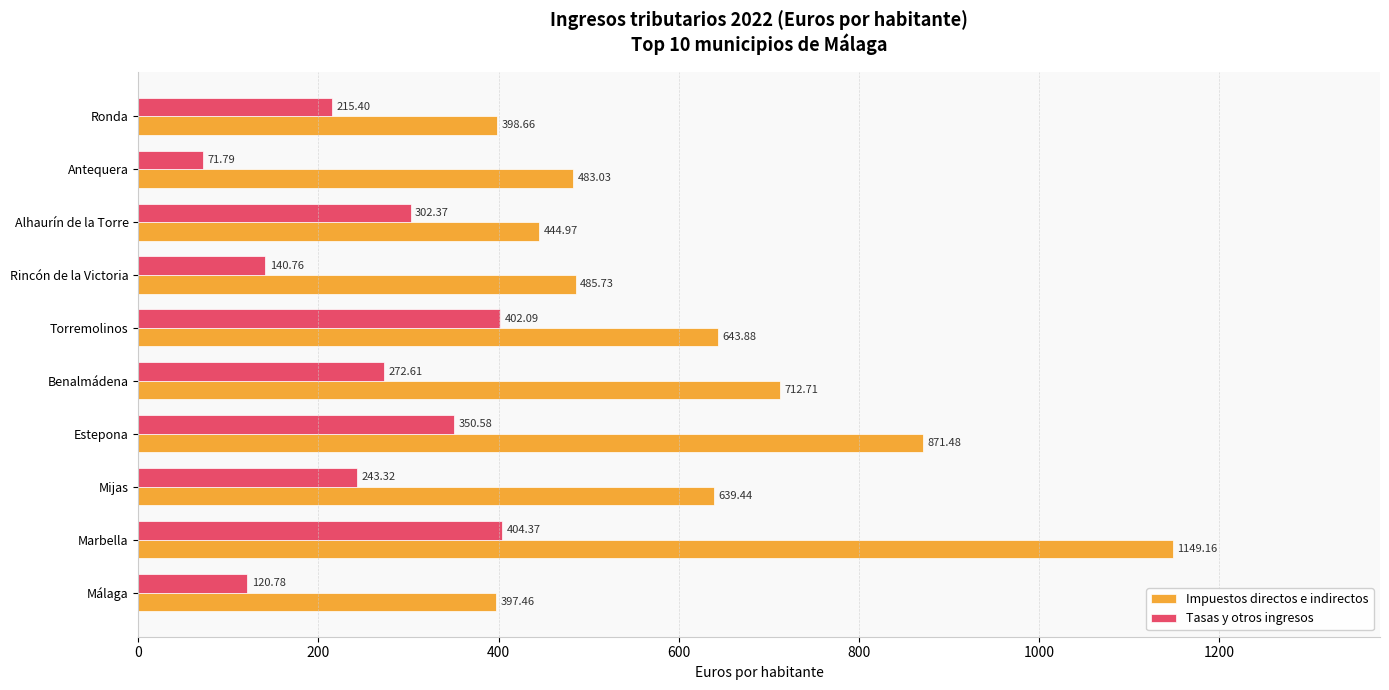

At which label is Tasas y otros ingresos closest to 238?

Mijas